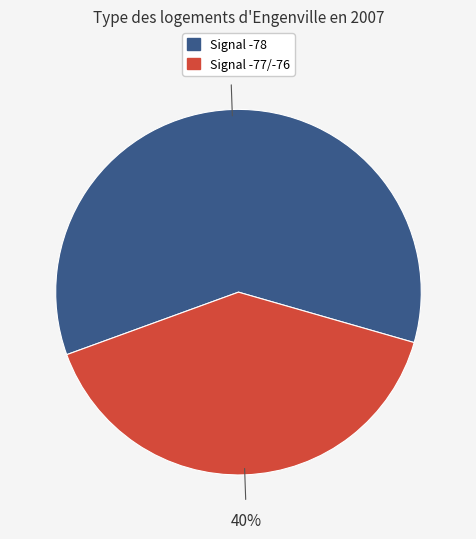

To the nearest percent, what is the difference between the largest and smallest slice percentages?

20%